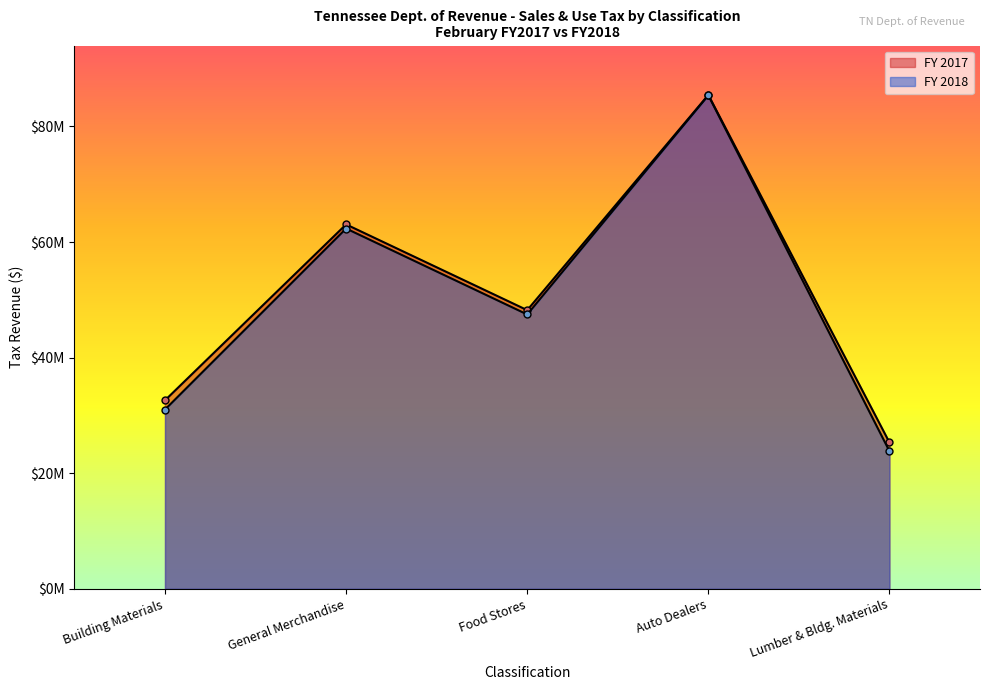

The FY 2017 series shows 48211340.2 at Food Stores. True or false?

True